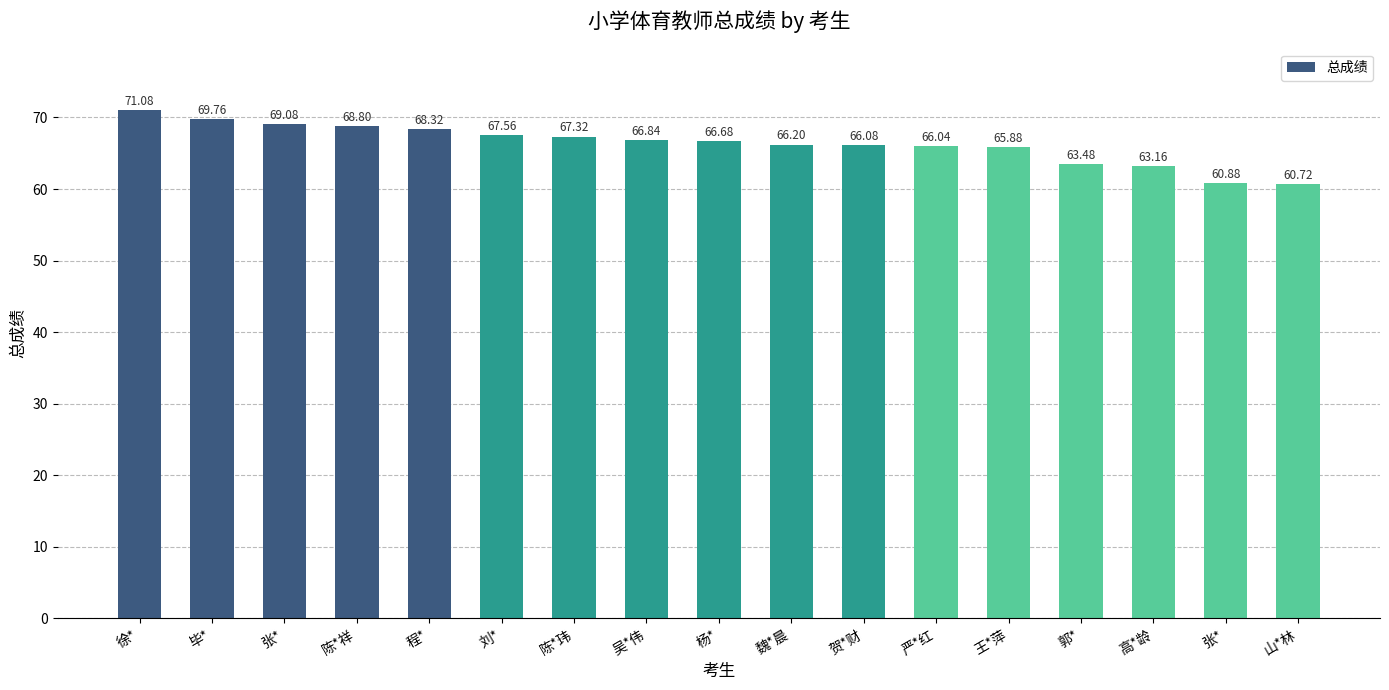

Reading right to left, what are all the values shown in this chart?

60.7	60.9	63.2	63.5	65.9	66.0	66.1	66.2	66.7	66.8	67.3	67.6	68.3	68.8	69.1	69.8	71.1